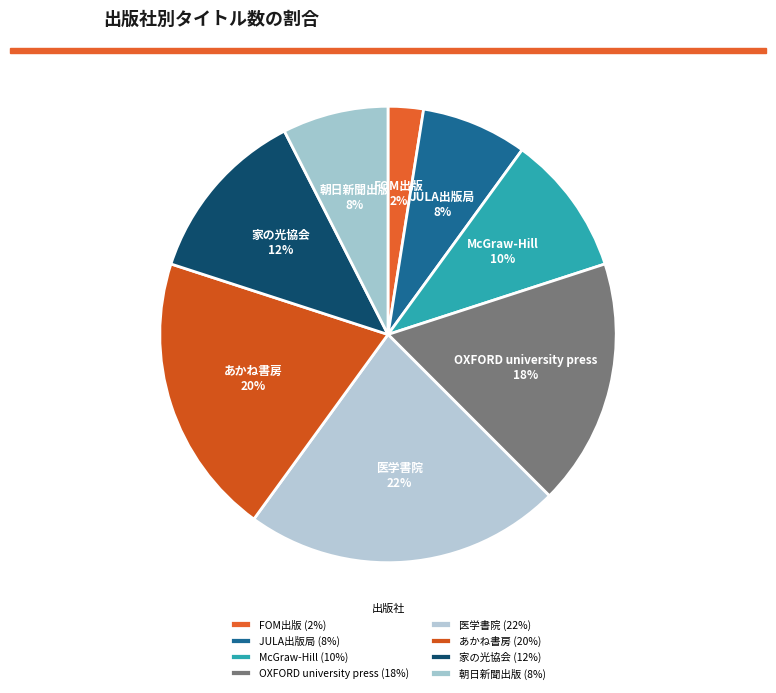

To the nearest percent, what percentage of the pie is McGraw-Hill?

10%